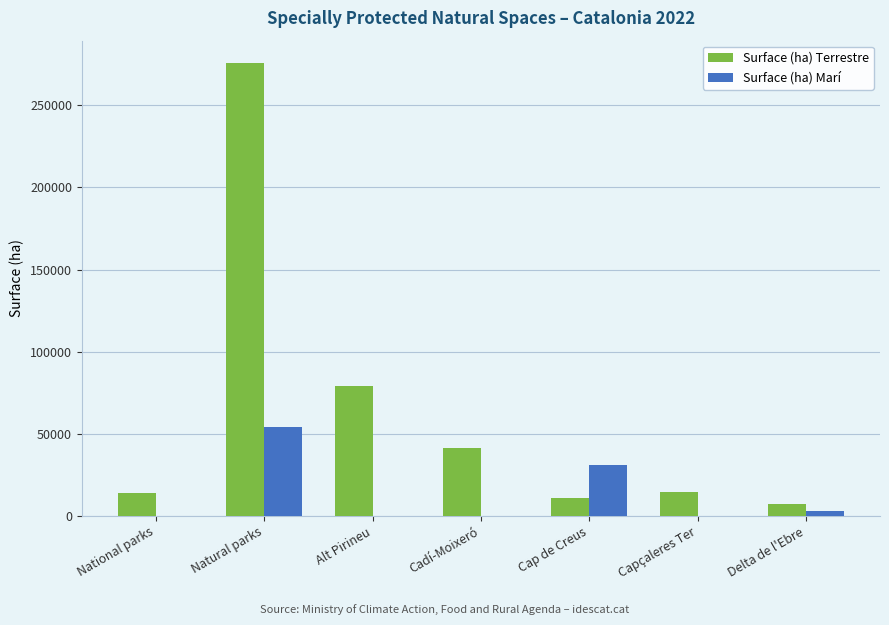

Which series has the largest total across all categories?

Surface (ha) Terrestre